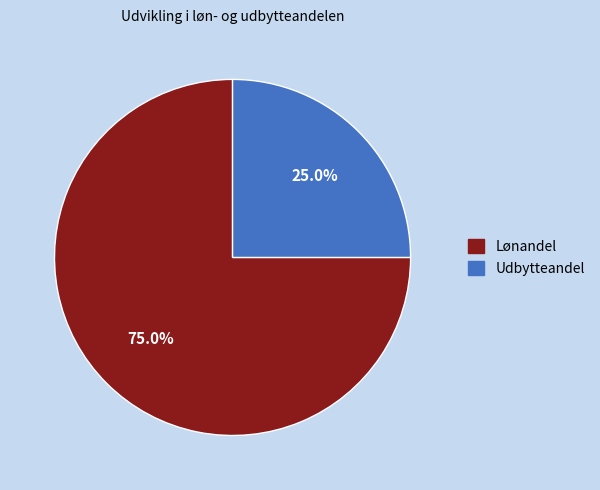

How many slices are in this pie chart?

2